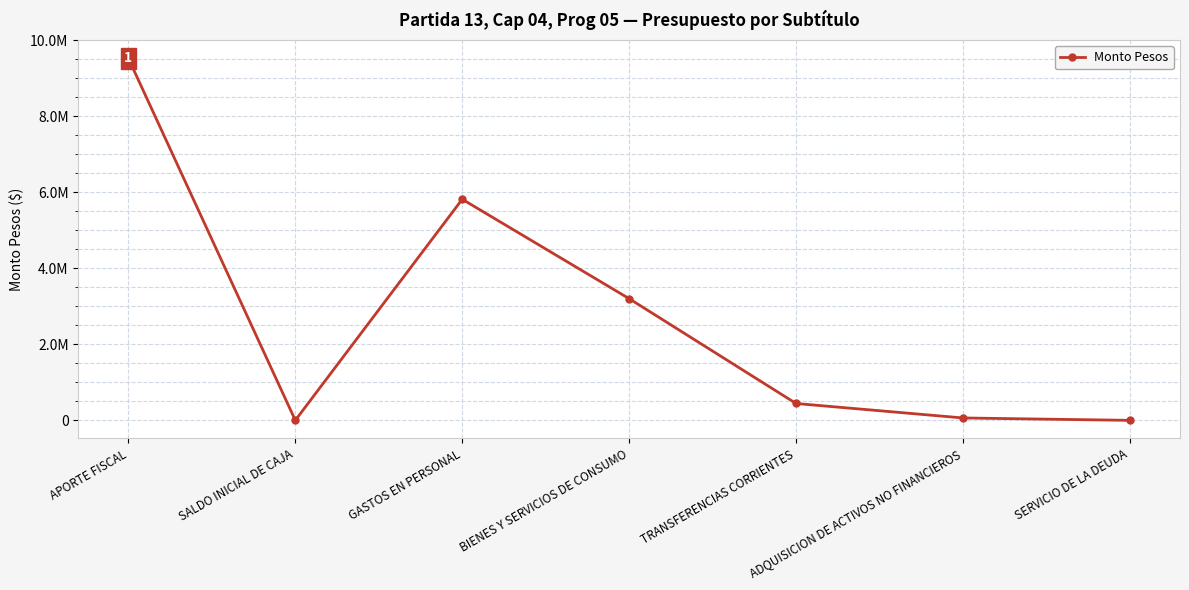

Does the chart have visible grid lines?

Yes